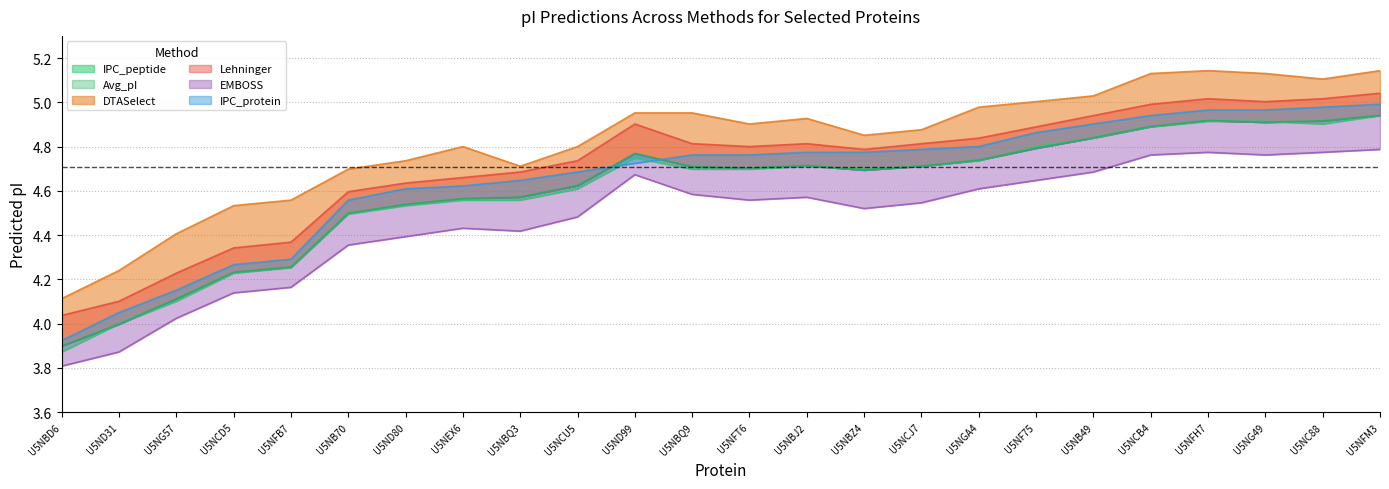

What is the minimum value shown in the chart?

3.8